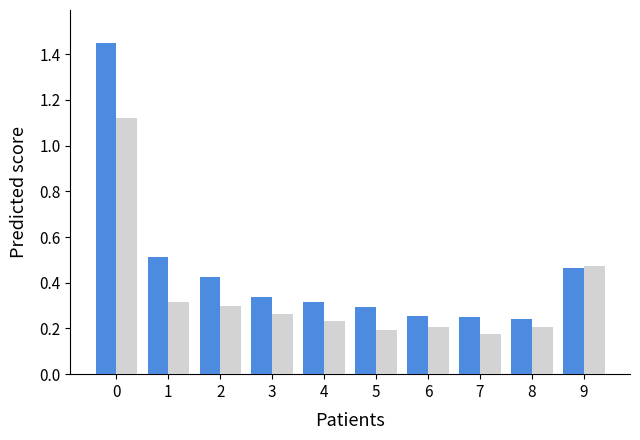

What is the total value across all series at 2?

0.7